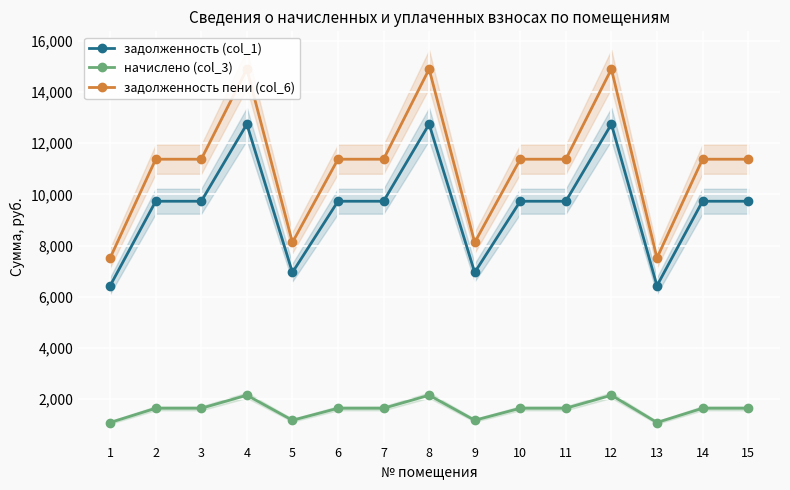

What are all the series names shown in the legend?

задолженность (col_1), начислено (col_3), задолженность пени (col_6)